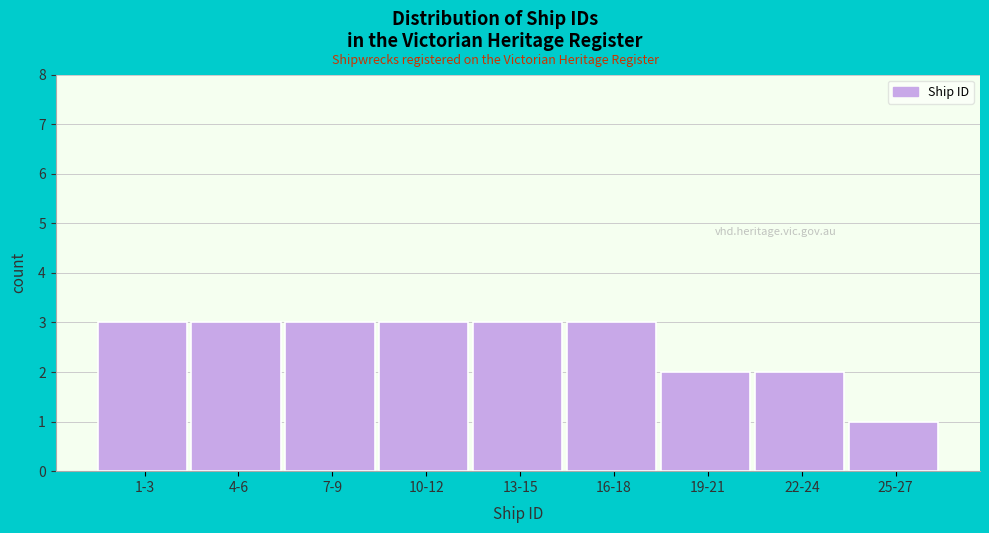

Reading left to right, what are all the values shown in this chart?

3	3	3	3	3	3	2	2	1